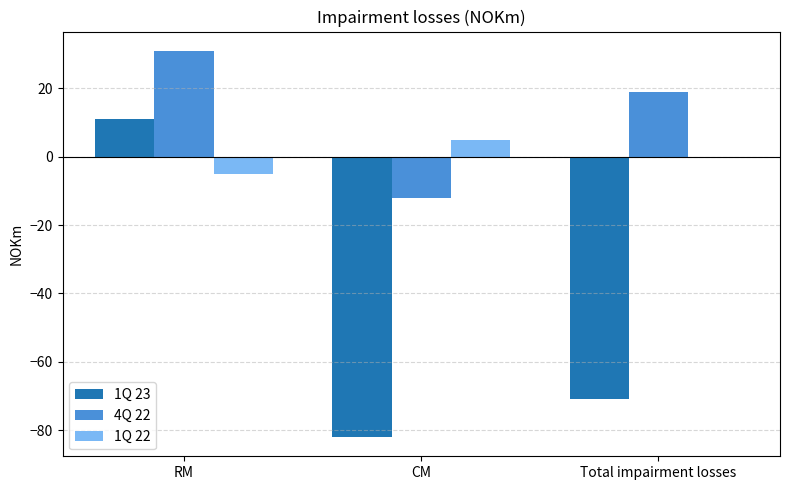

At which category is the sum across all series the highest?

RM